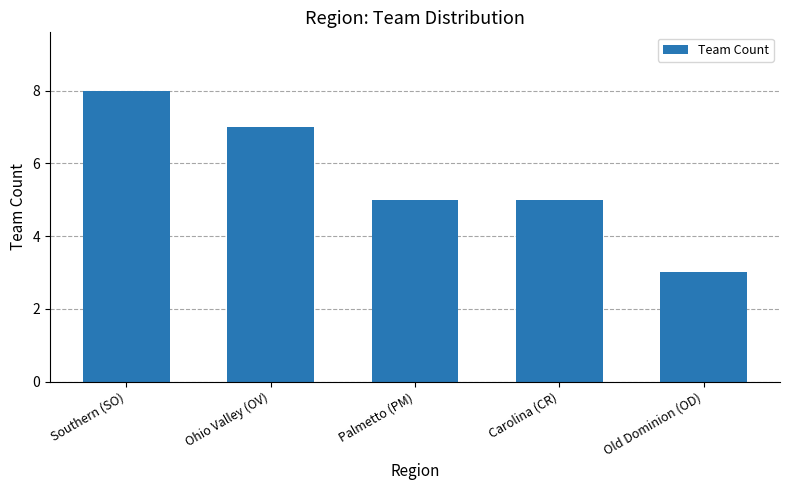

True or false: the data shows 12 at Ohio Valley (OV).

False